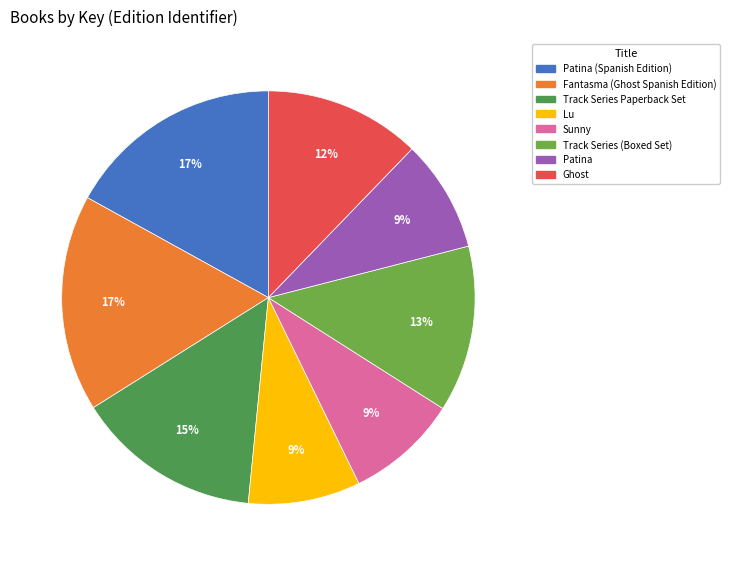

How many slices are in this pie chart?

8